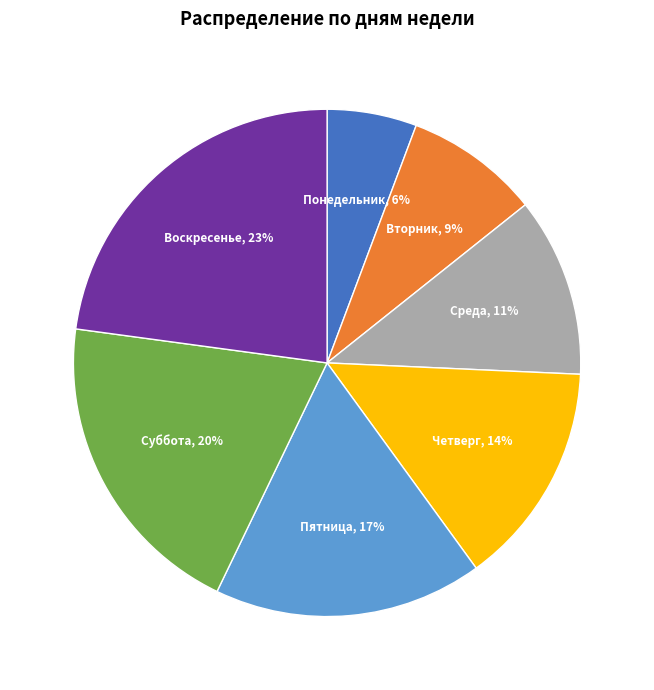

Approximately how many times larger is the value at Пятница compared to Среда?

1.5